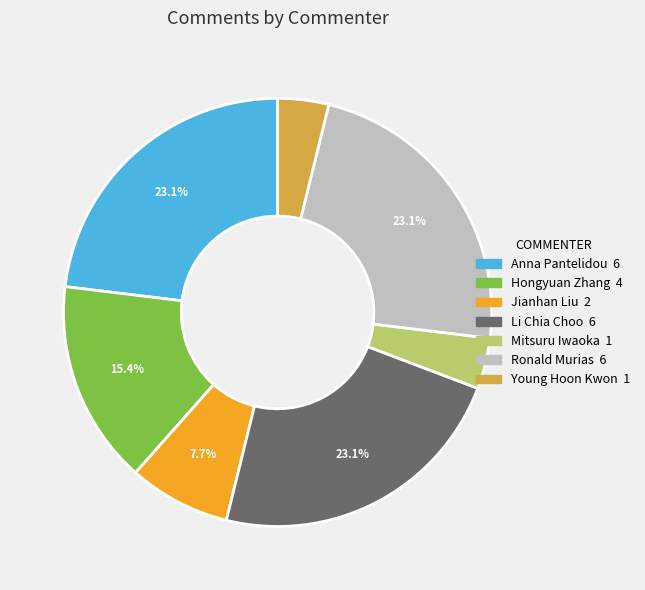

What percentage do Ronald Murias and Anna Pantelidou together represent?

46.2%